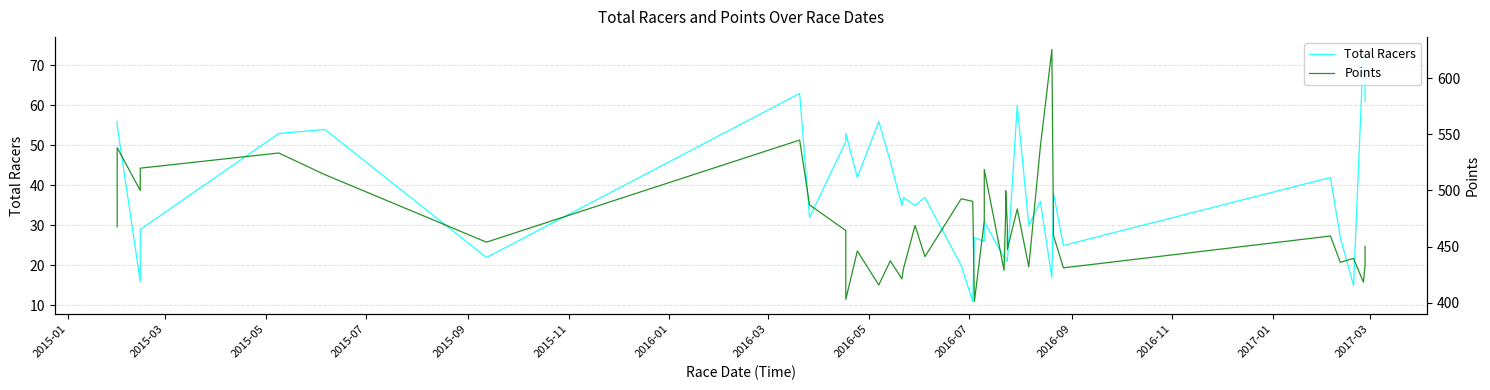

The value of Total Racers at 2015-01 is 74.9. True or false?

False